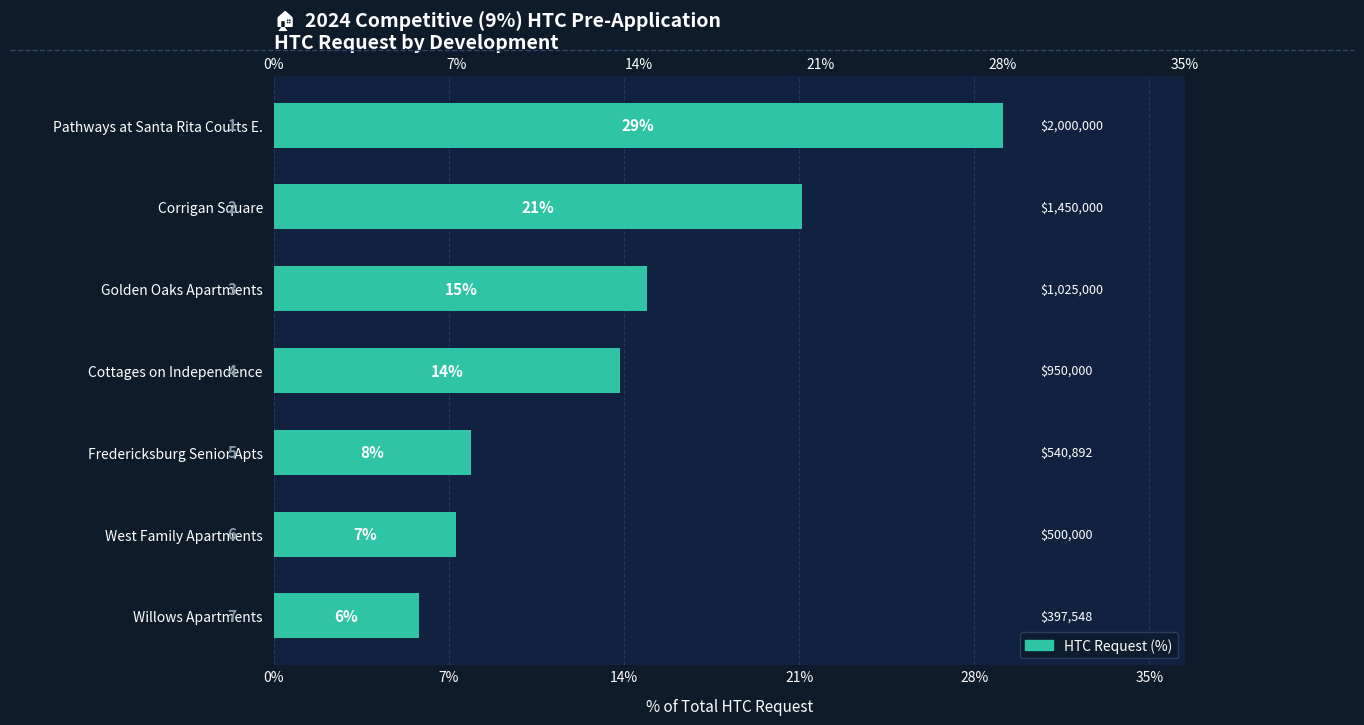

What is the sum of all values?

100.0